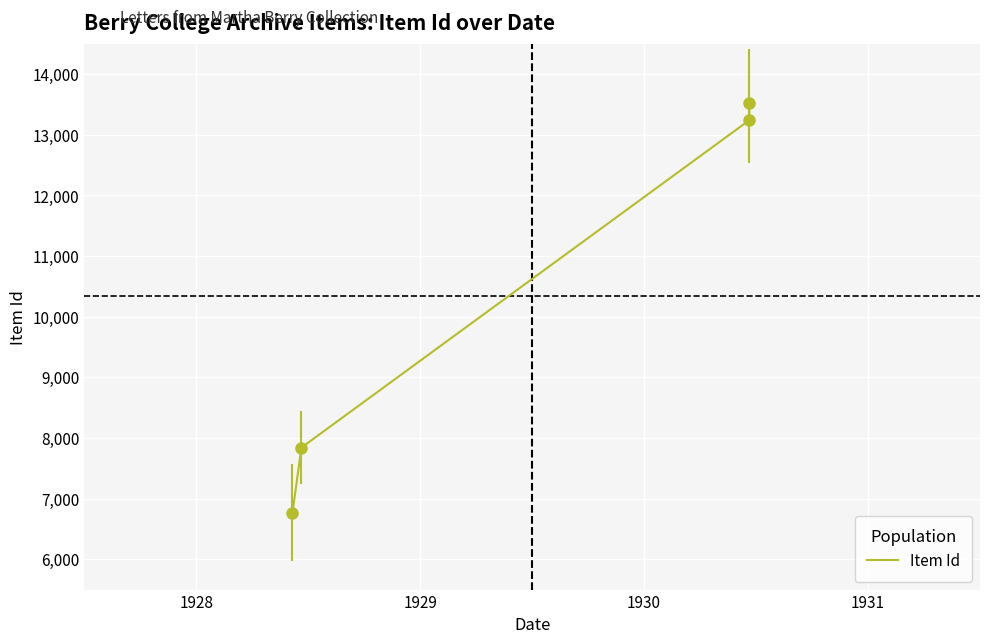

Does the chart display data point markers on the line(s)?

Yes